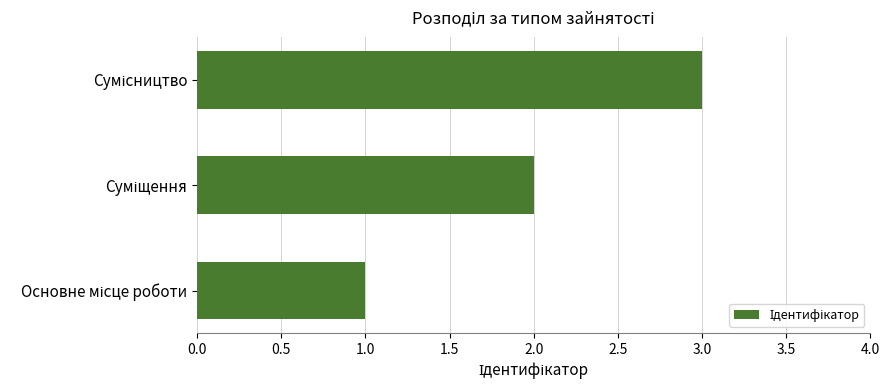

What is the maximum value shown in the chart?

3